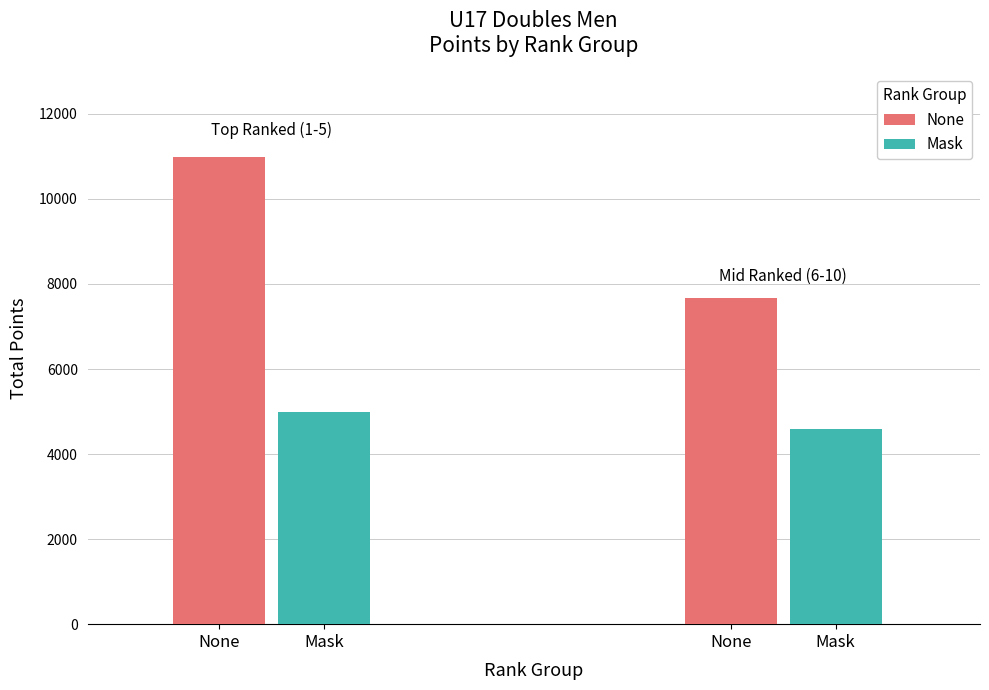

How many series are shown in this chart?

2